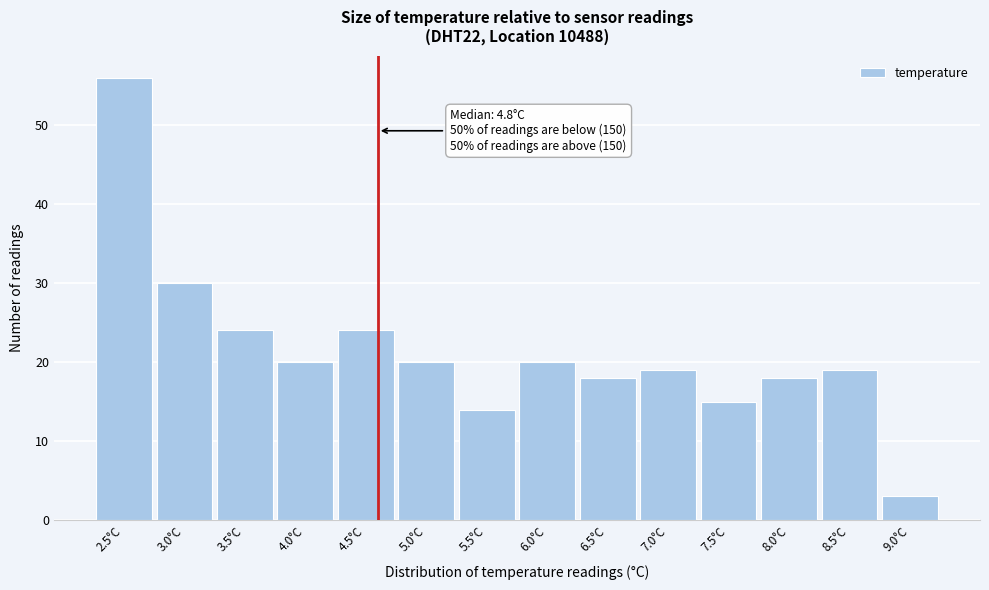

Reading left to right, list all the values displayed in this chart.

56	30	24	20	24	20	14	20	18	19	15	18	19	3